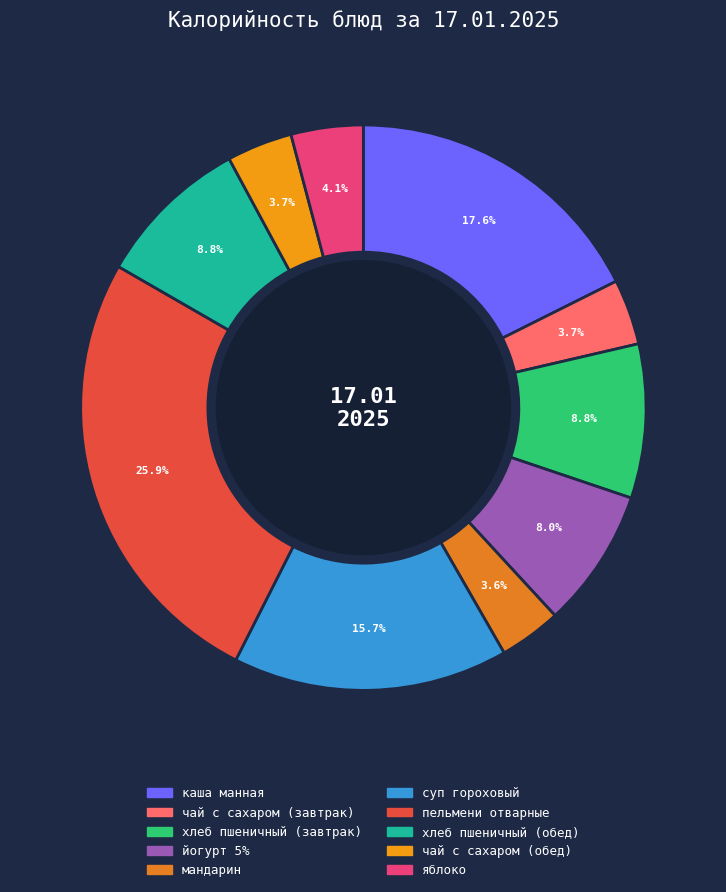

Approximately how many times larger is the value at мандарин compared to яблоко?

0.9